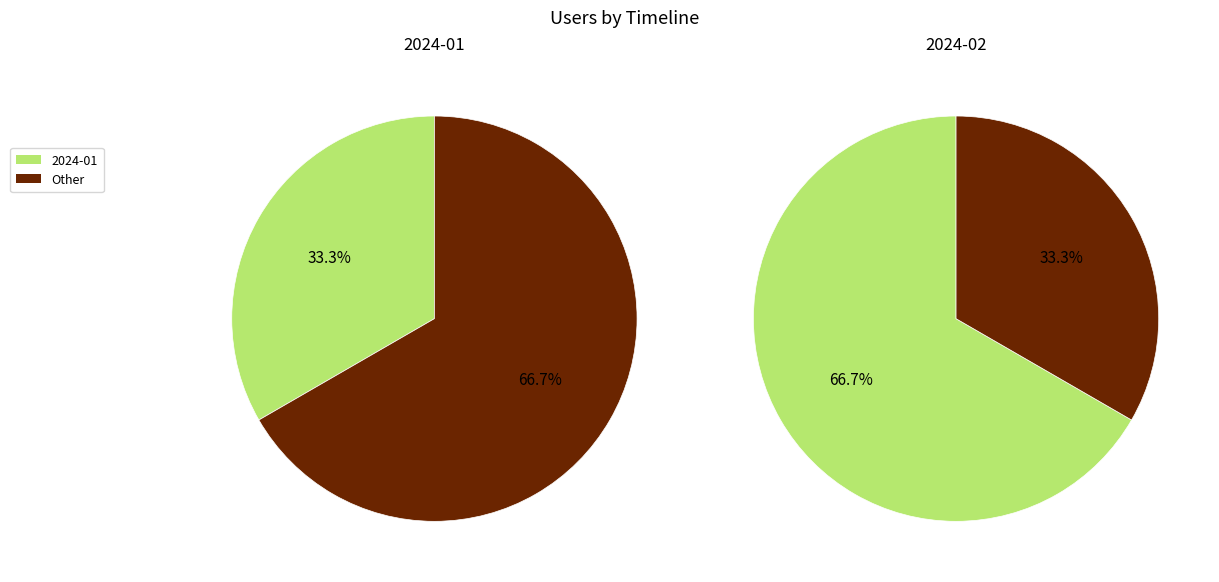

To the nearest percent, what is the difference between the largest and smallest slice percentages?

33%